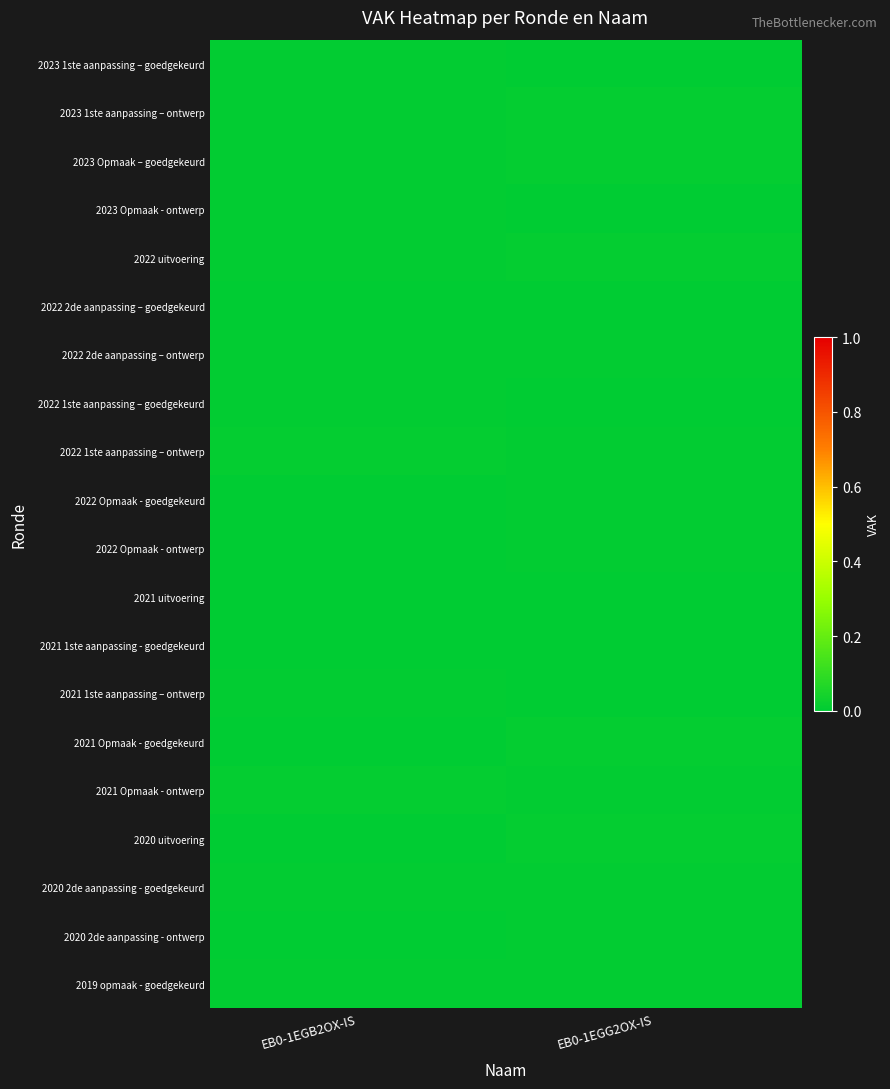

At which category is the sum across all series the highest?

EB0-1EGG2OX-IS